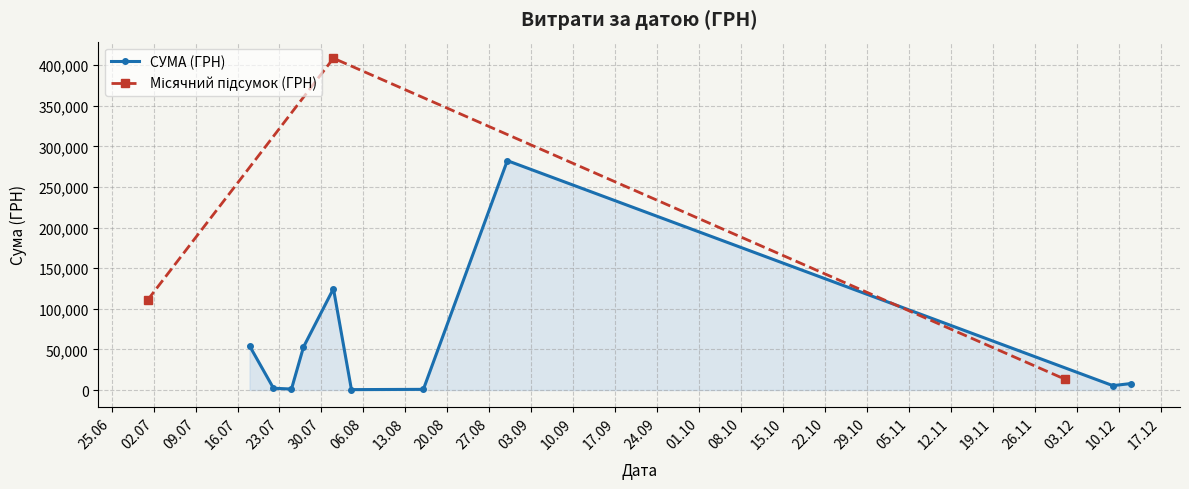

True or false: СУМА (ГРН) has more than 2 interior local peaks.

False